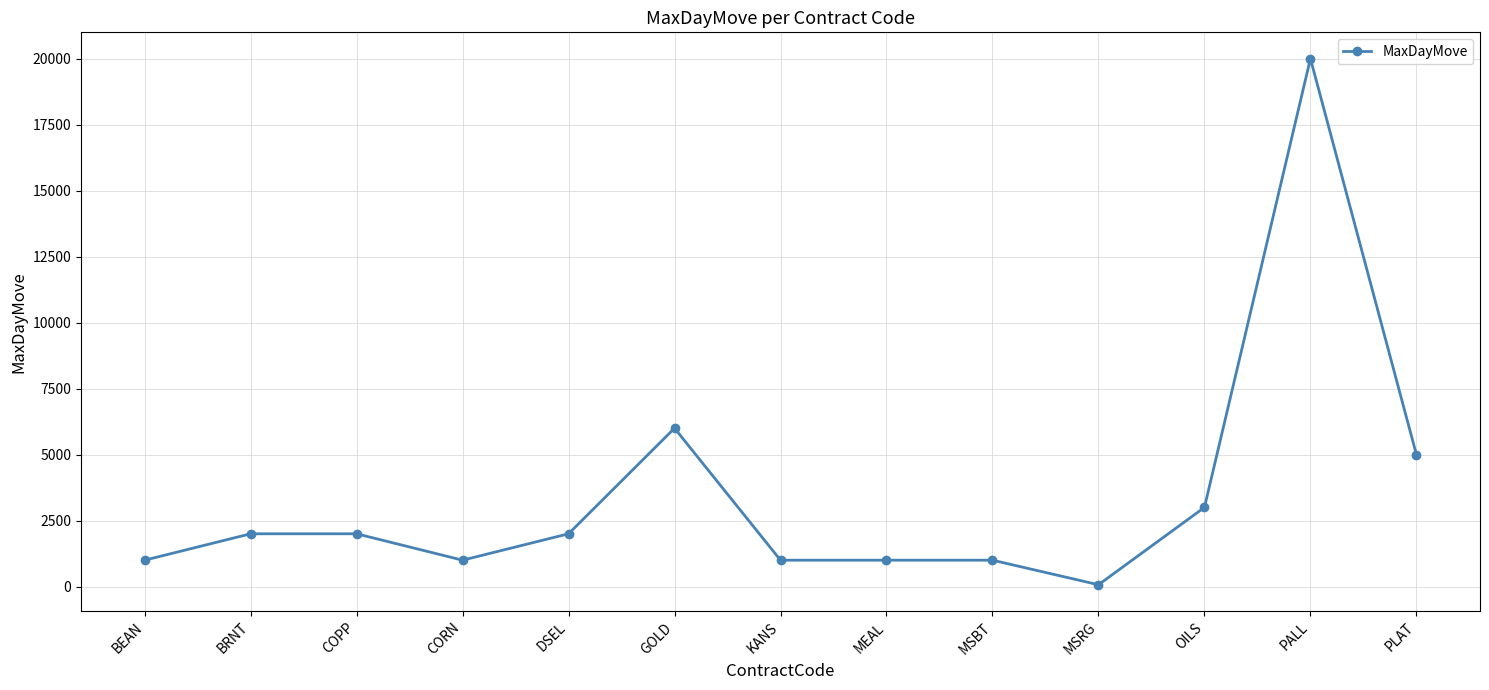

What is the sum of the values at MSBT and COPP?

3000